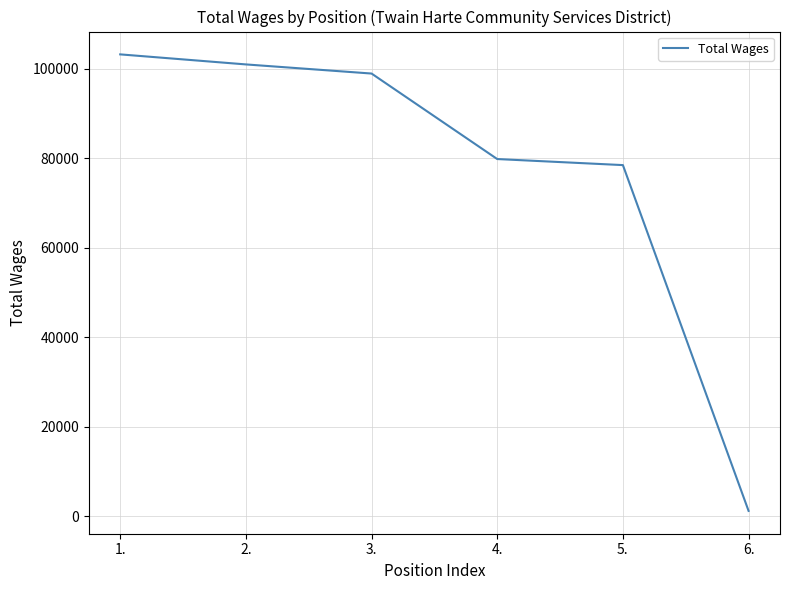

What is the greatest value displayed?

103269